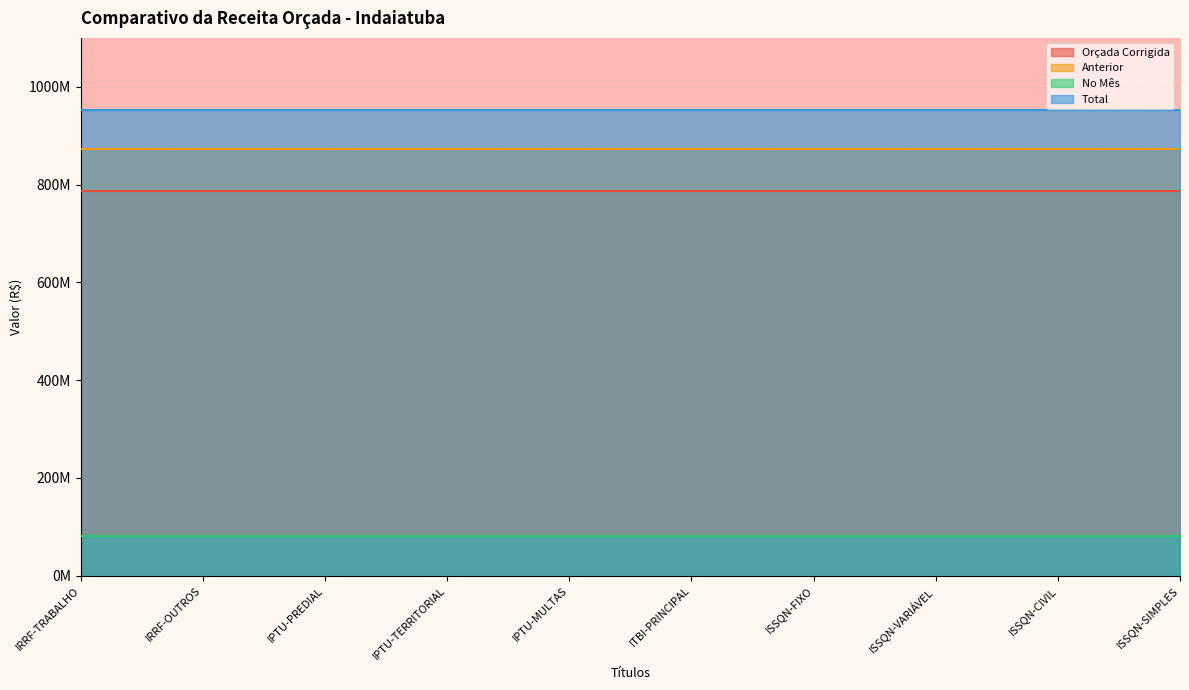

The Total series shows 953511697.4 at ITBI-PRINCIPAL. True or false?

True